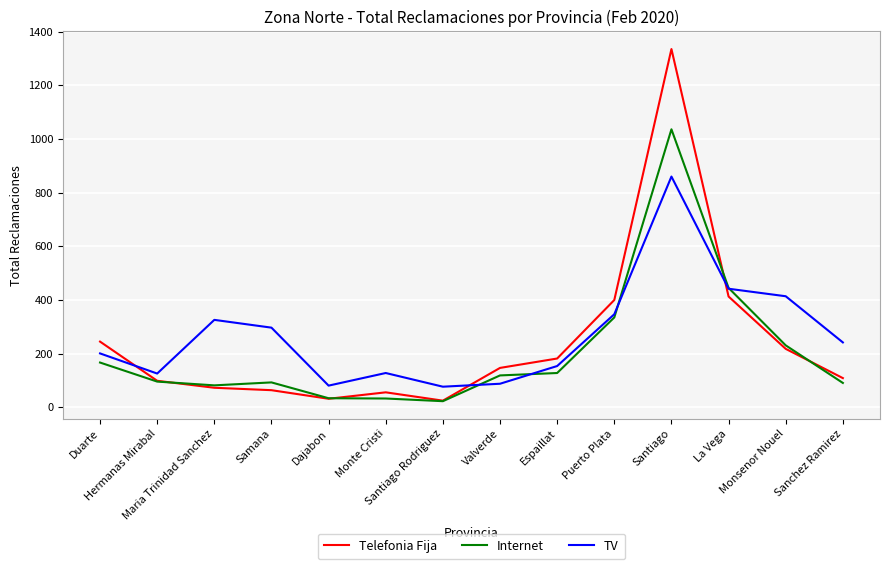

Which category has the highest value in the Telefonia Fija series?

Santiago